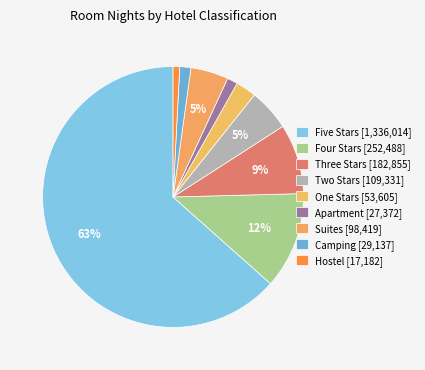

Between Suites and Apartment, which is larger?

Suites